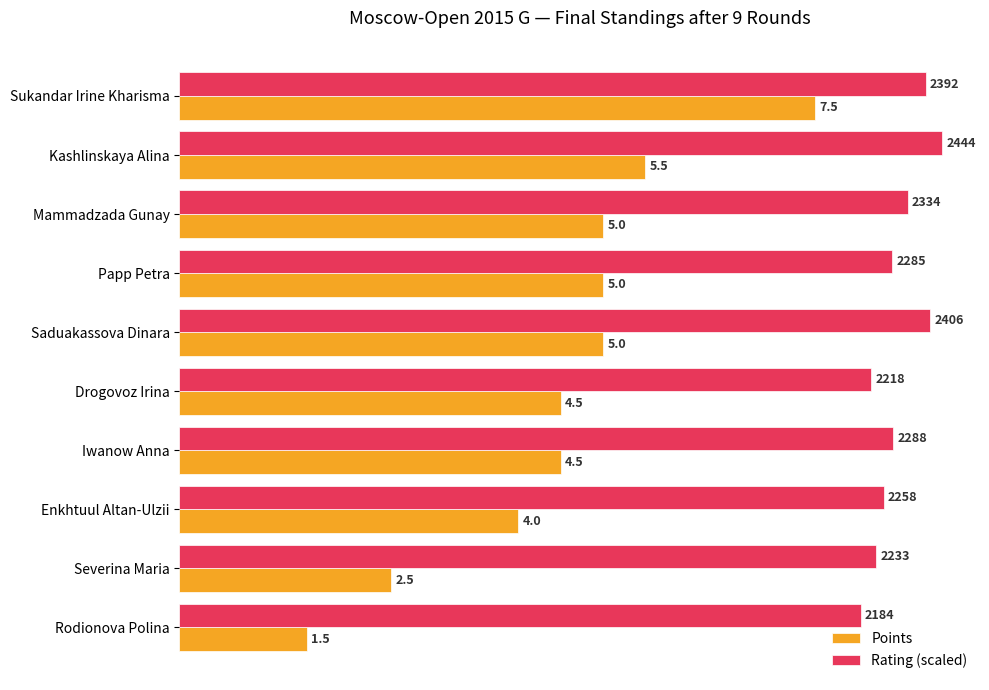

Rank the series by their maximum value, from highest to lowest.

Rating (scaled), Points